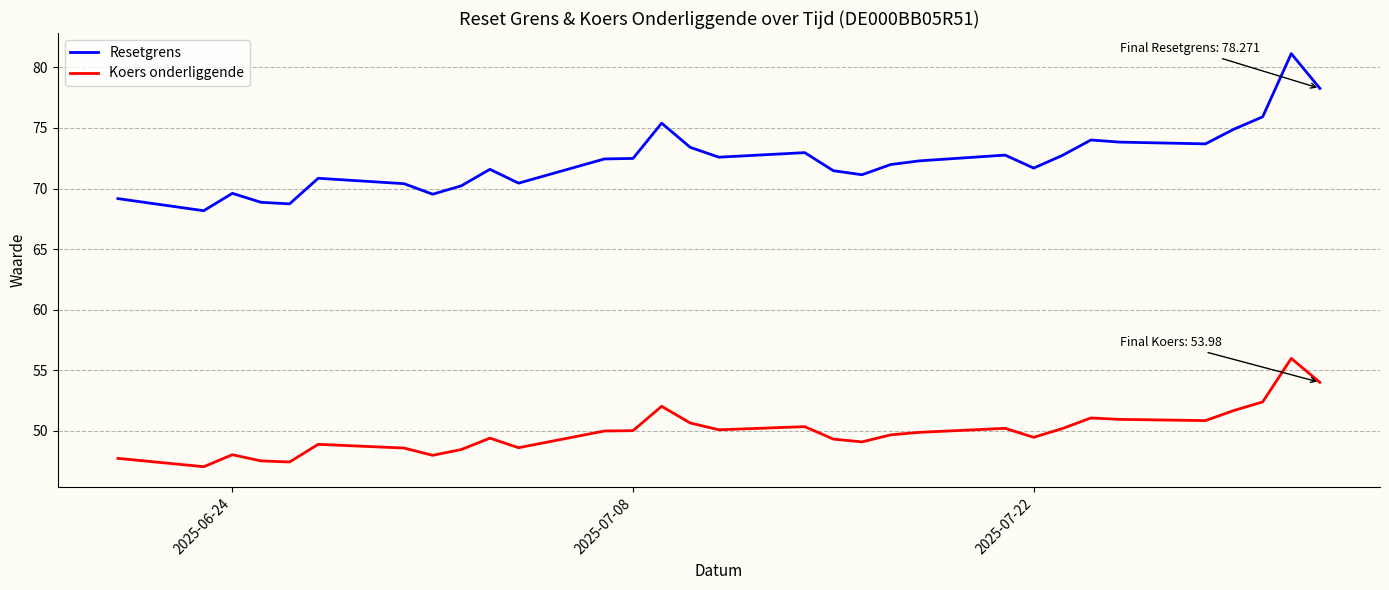

Which series has the largest range (max minus min)?

Resetgrens